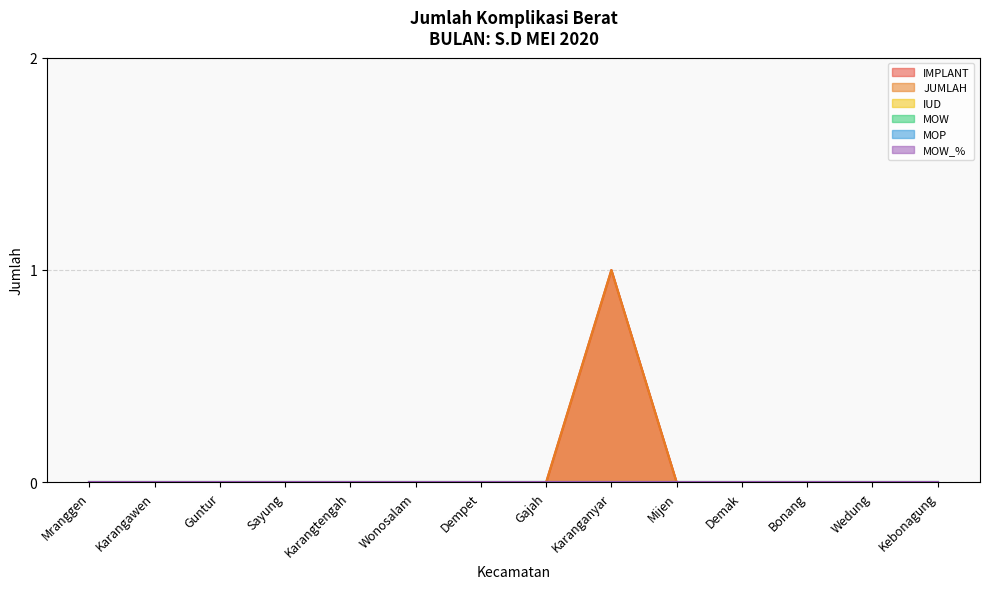

Count the number of data series in this chart.

6